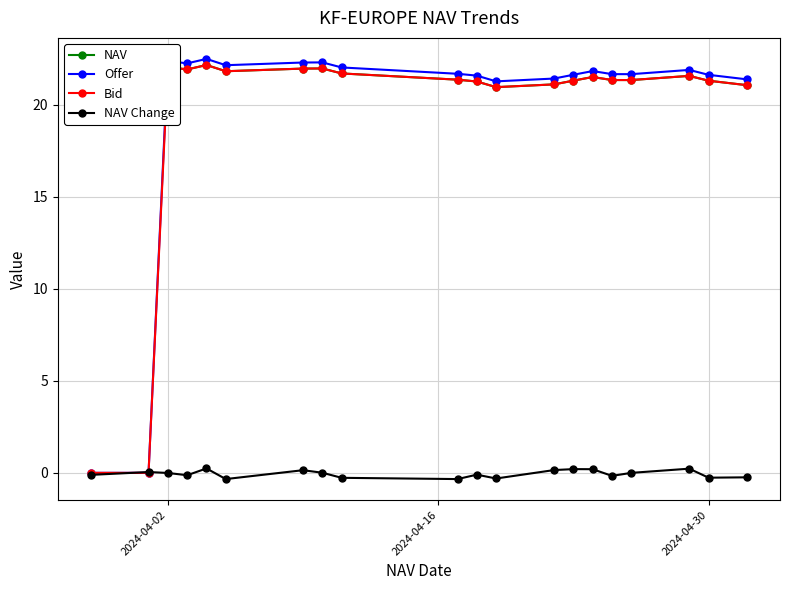

How many categories are shown in the chart?

20